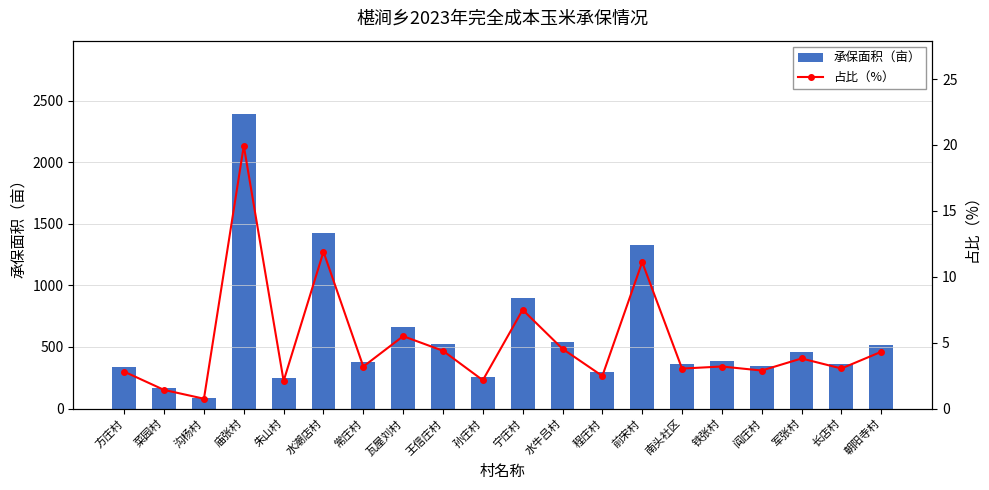

At which category is the sum across all series the highest?

庙张村